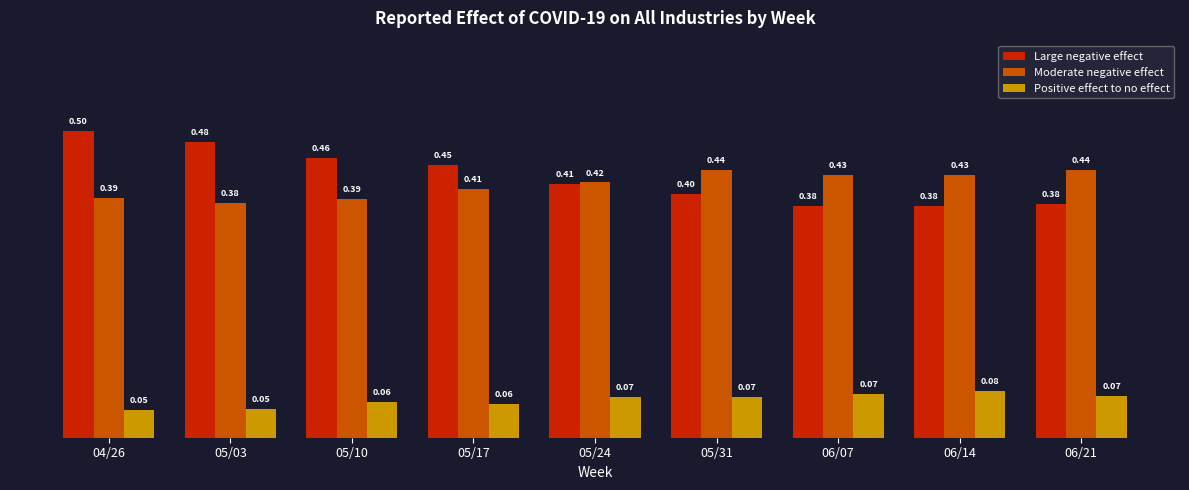

What is the value of the Moderate negative effect bar at the 2nd from the left?

0.4